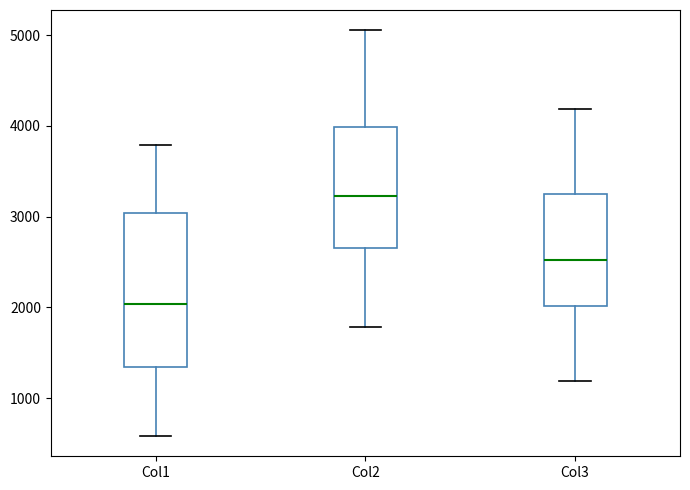

Comparing the boxes themselves (not the whiskers), which one is the tallest?

Col1